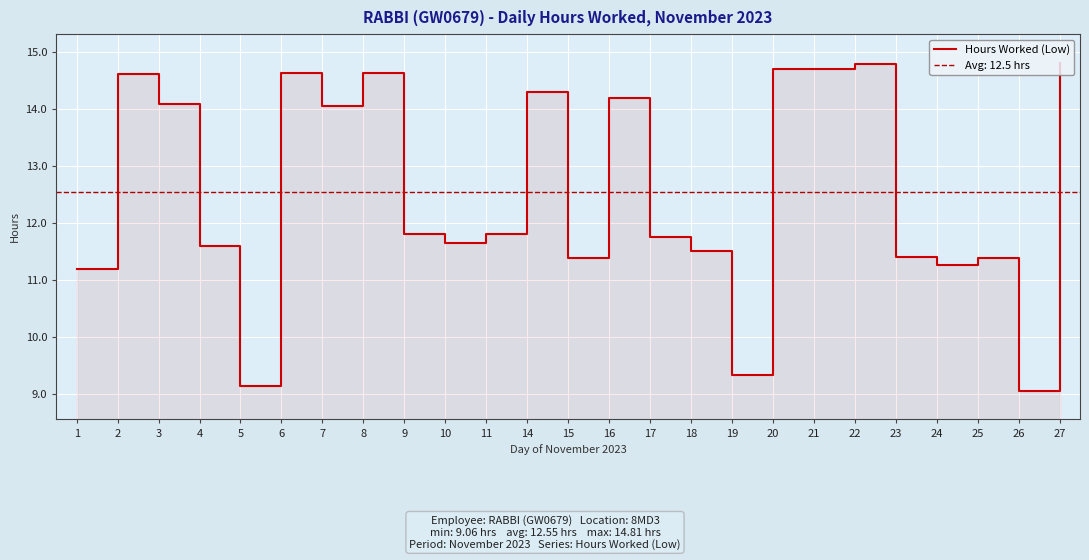

What is the smallest value displayed?

9.1